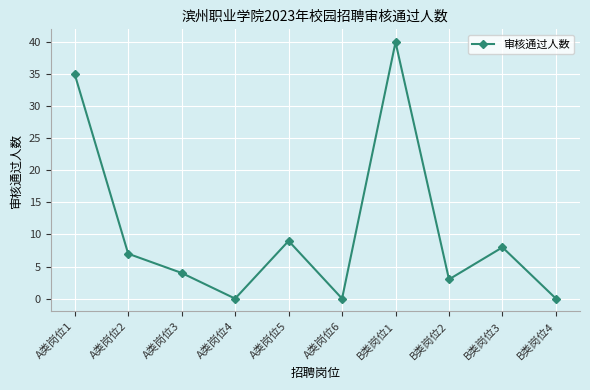

Which category has the highest value across all series?

B类岗位1